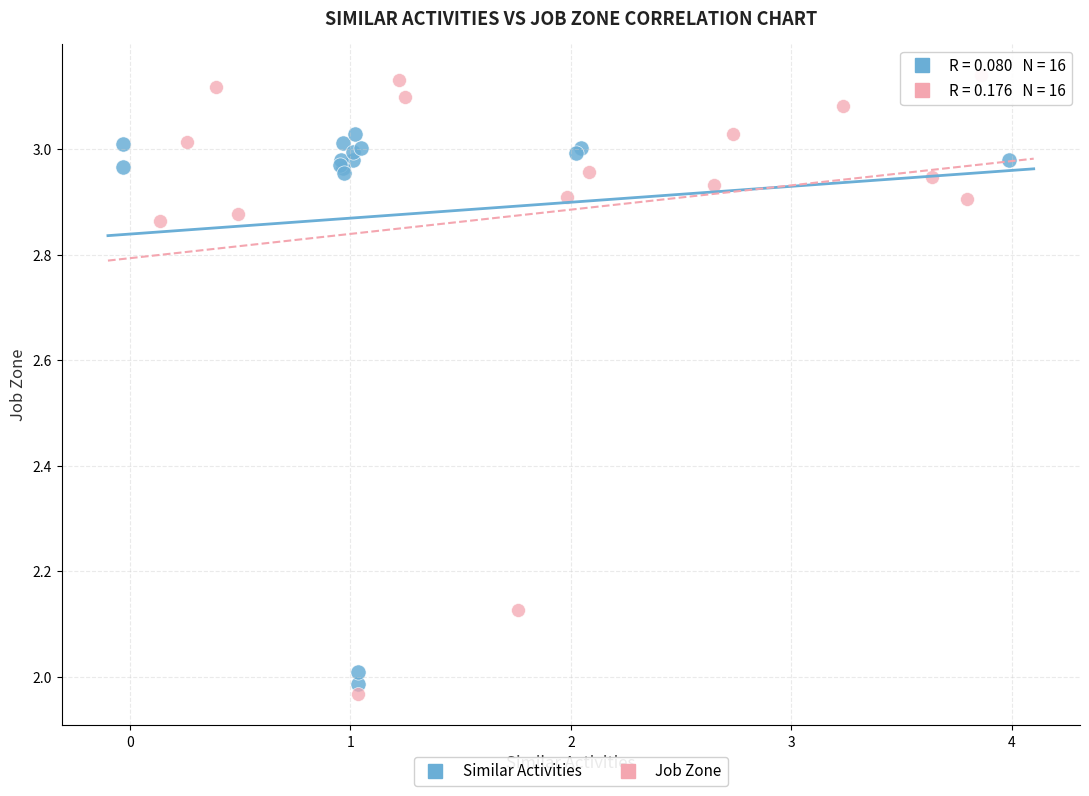

Which series contains the highest Y value?

Job Zone